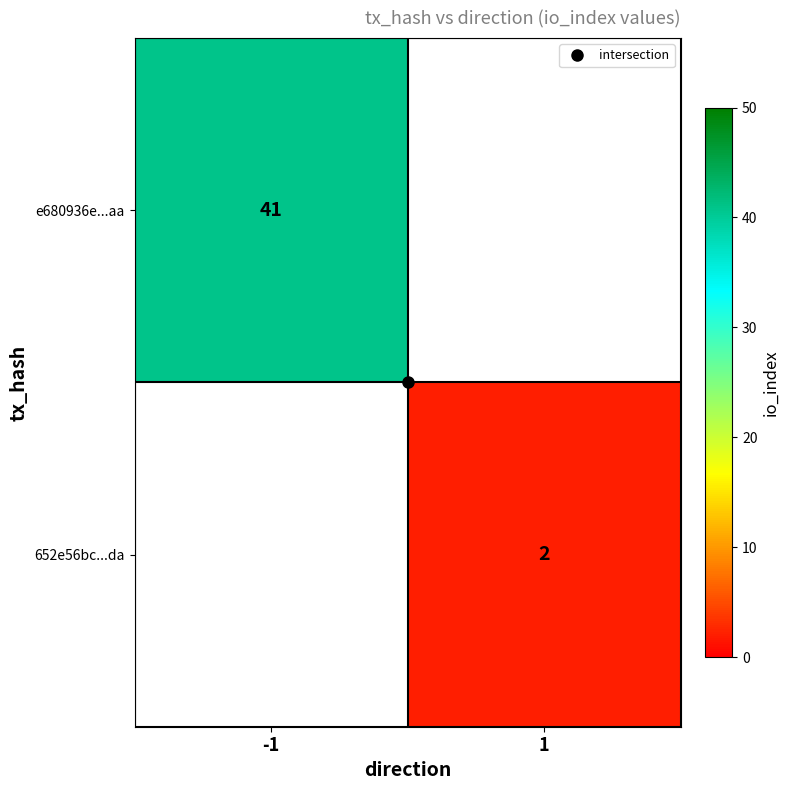

How many series are shown in this chart?

2